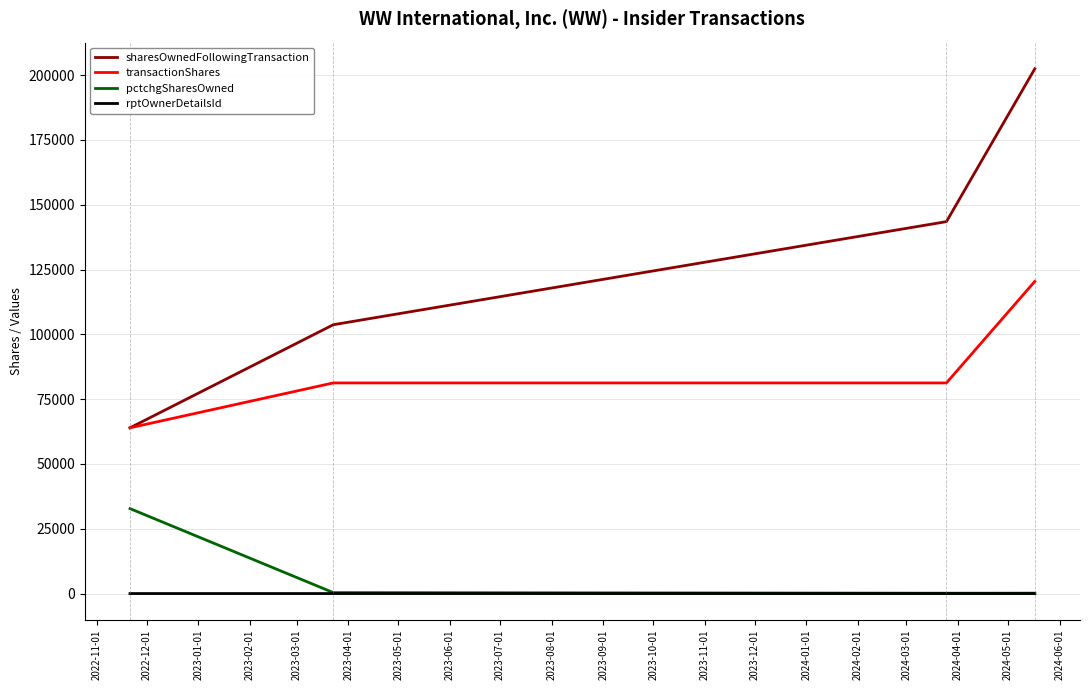

List the series in order of their peak value, highest first.

sharesOwnedFollowingTransaction, transactionShares, pctchgSharesOwned, rptOwnerDetailsId